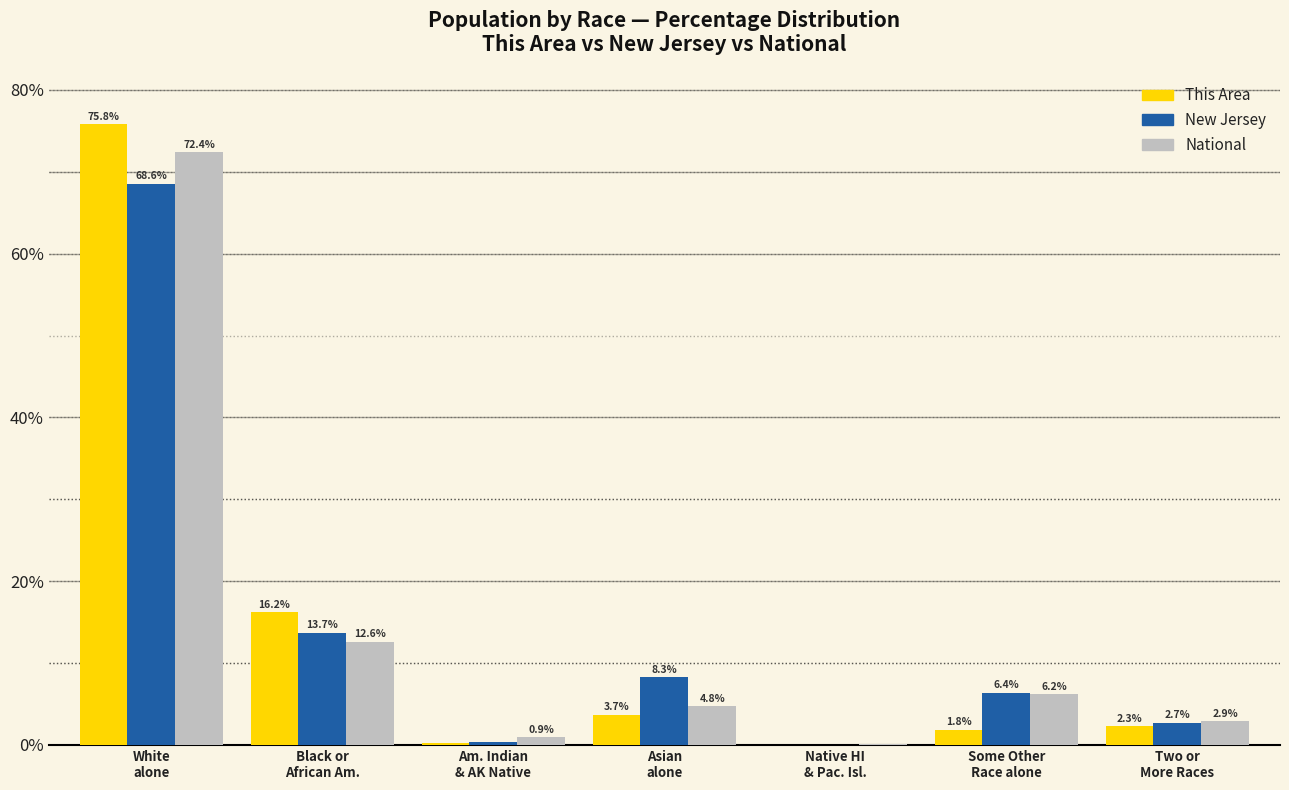

Does the chart contain stacked bars?

No